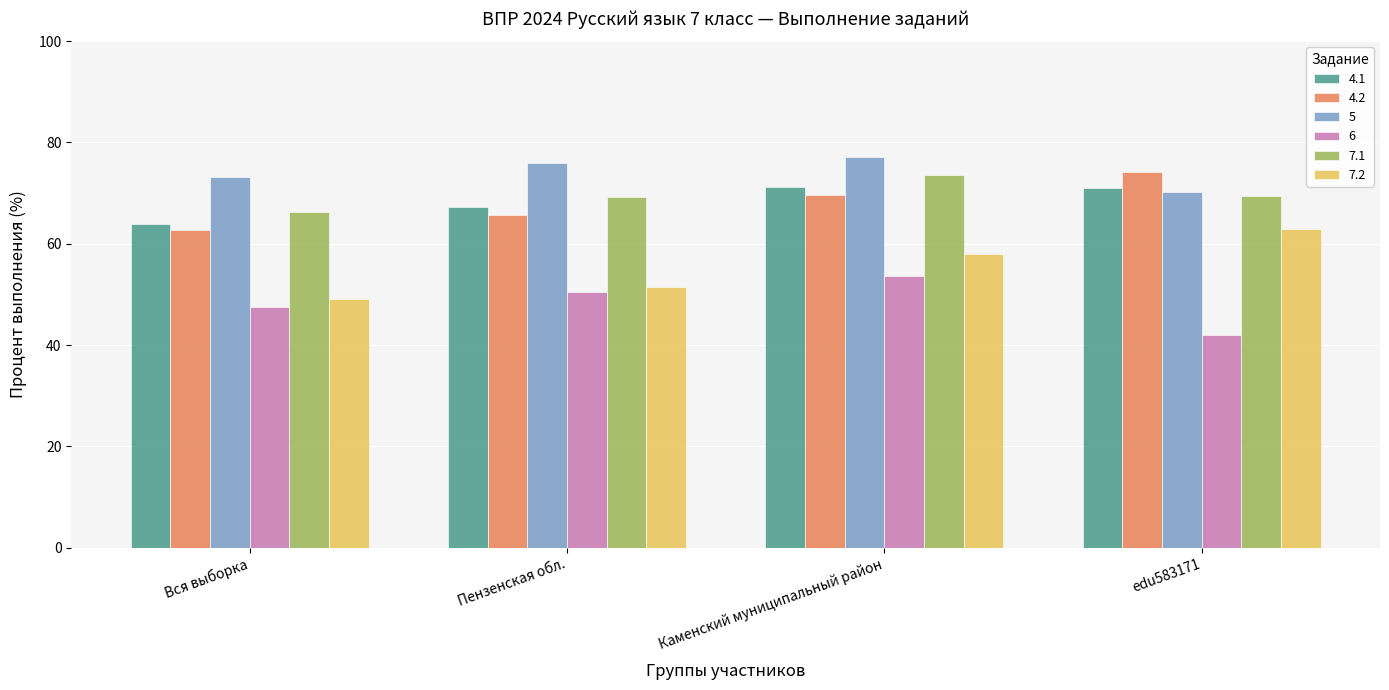

What is the difference between the maximum and minimum values in the 6 series?

11.6